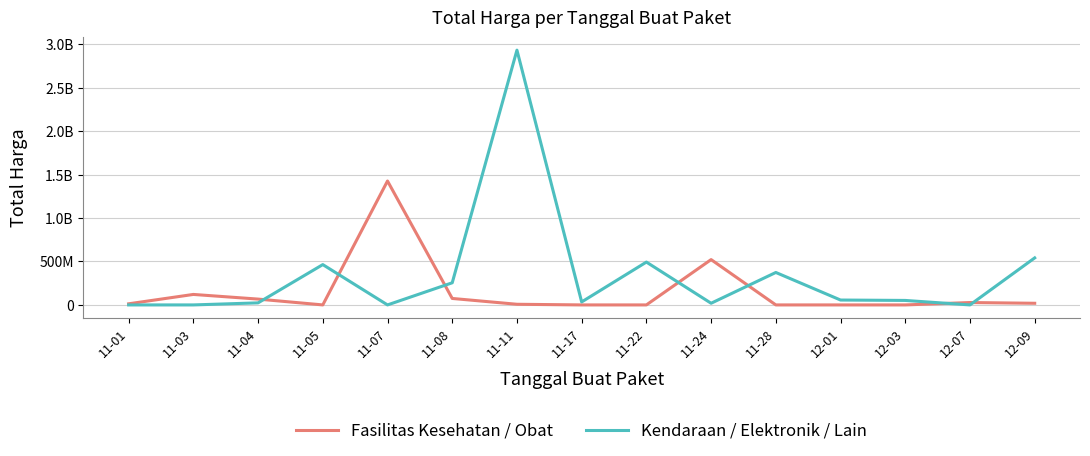

Reading left to right, extract all data points from this chart.

Fasilitas Kesehatan / Obat: 12787500	120613270	67019075	0	1425867900	74424000	7401240	0	0	521459200	0	0	0	27412000	18900000
Kendaraan / Elektronik / Lain: 0	0	23653000	464002100	0	254700000	2931562000	34292000	493000000	19175000	373404000	56152800	51601000	0	541071000